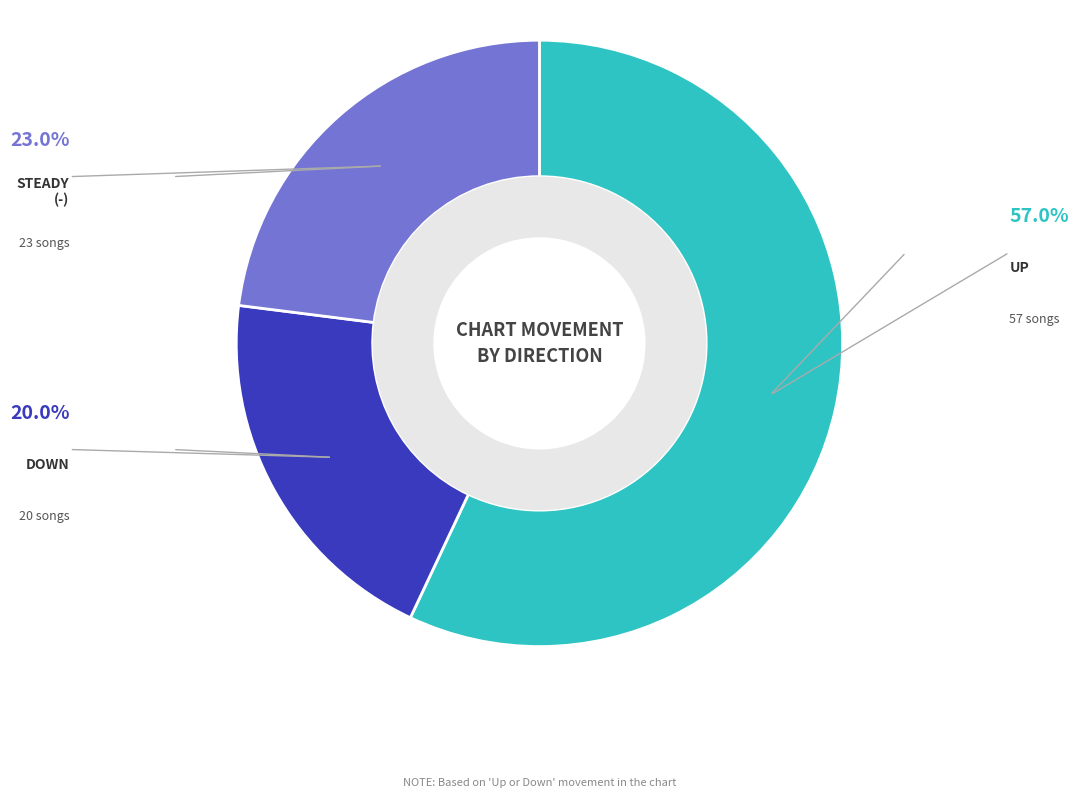

Does any single category account for the majority?

Yes